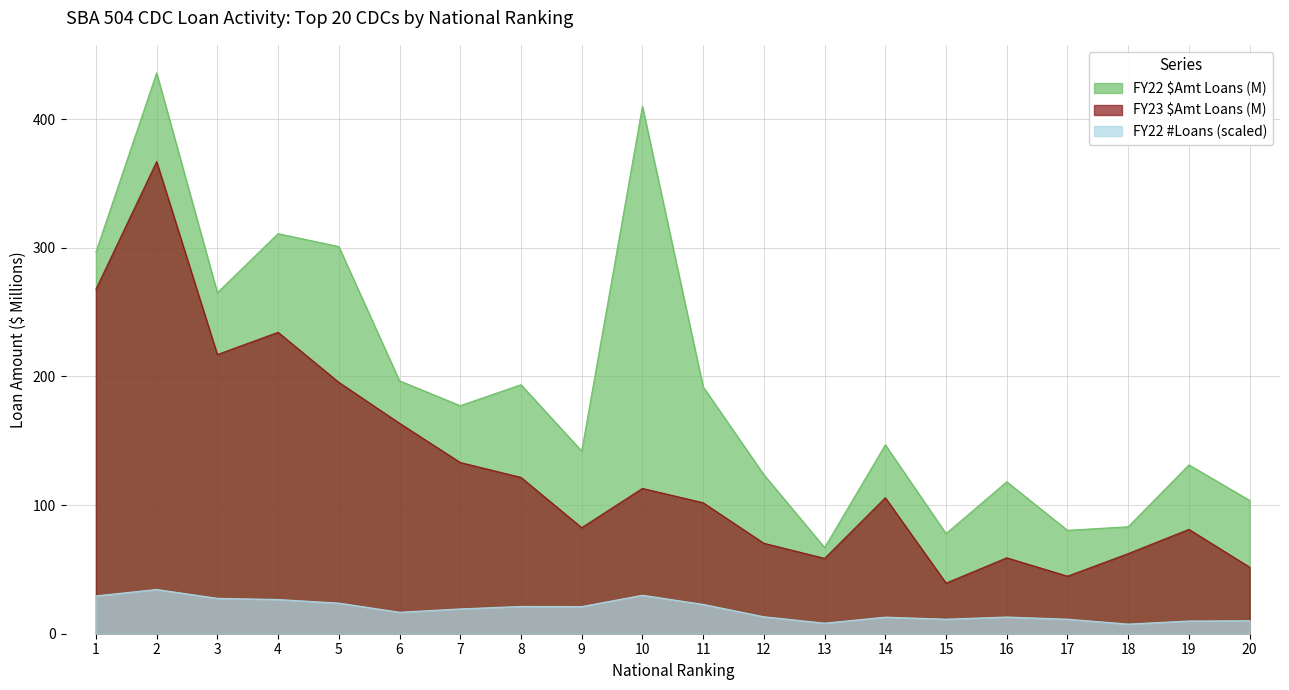

True or false: FY22 #Loans (scaled) has a value of 8.2 at 13.

True